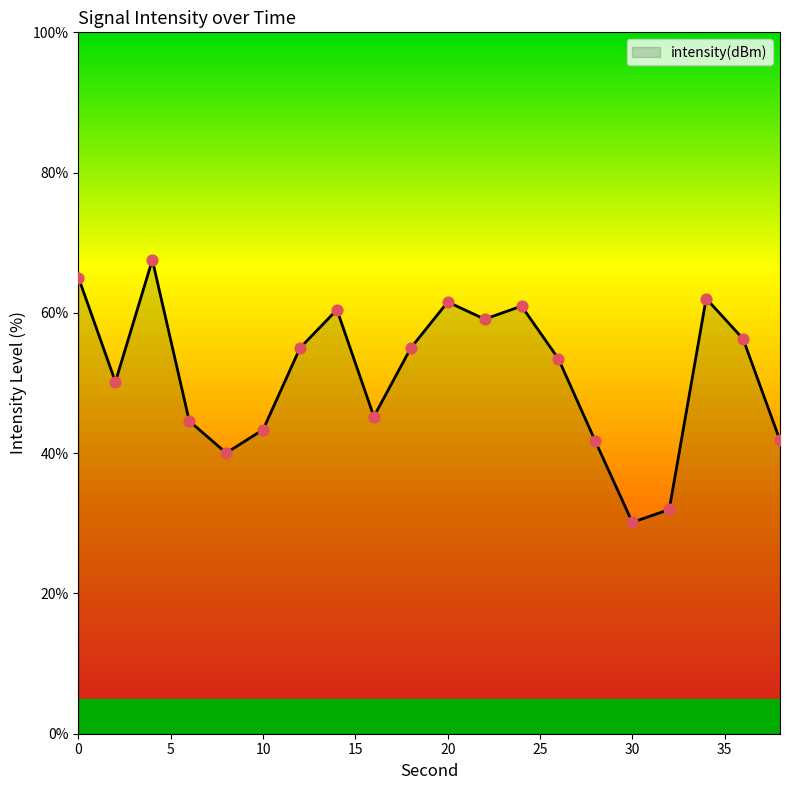

What is the minimum value shown in the chart?

30.1